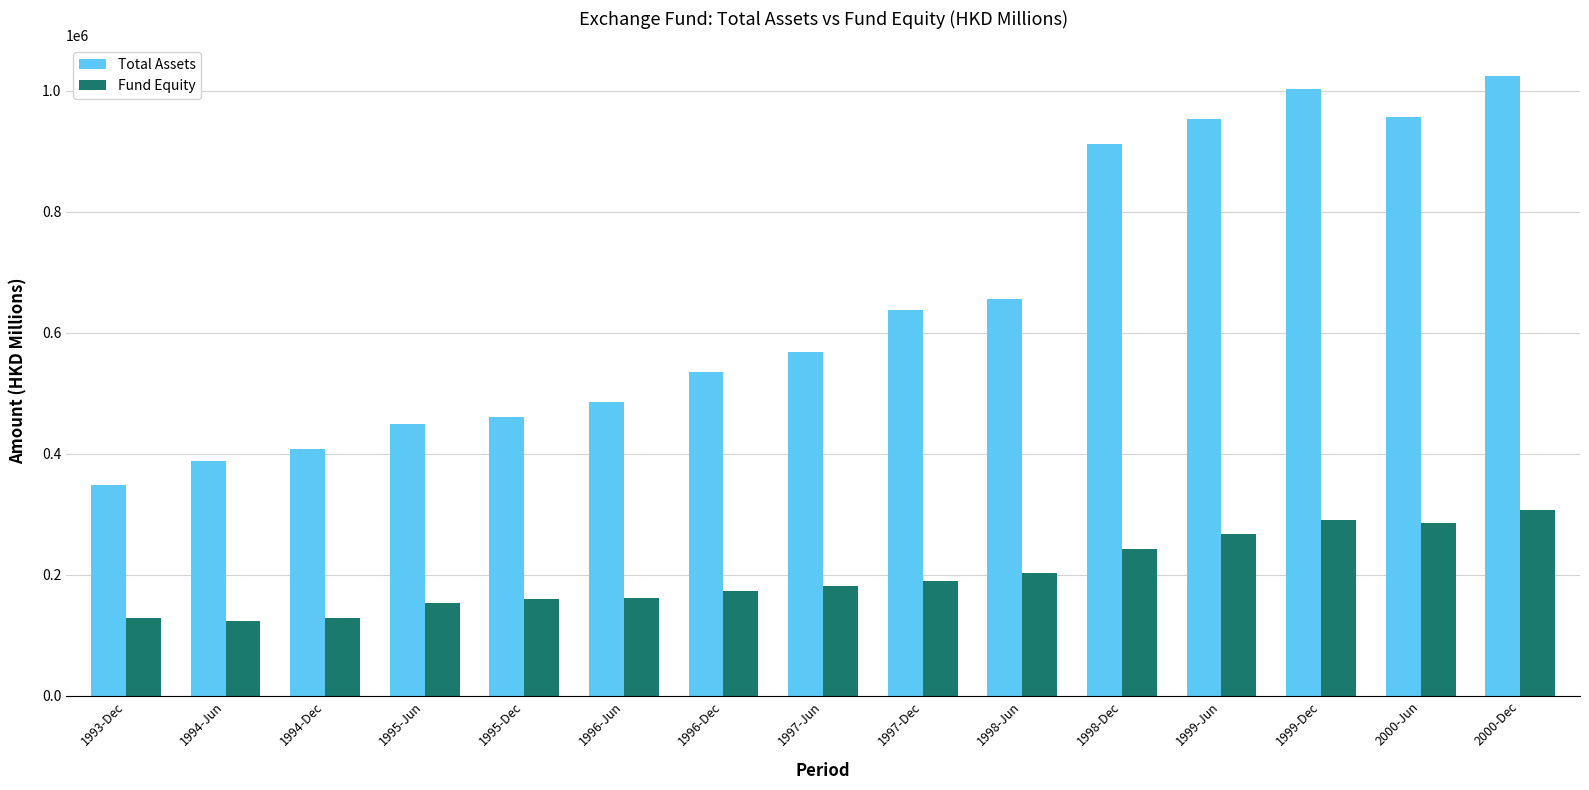

True or false: Total Assets has a value of 656321 at 1998-Jun.

True